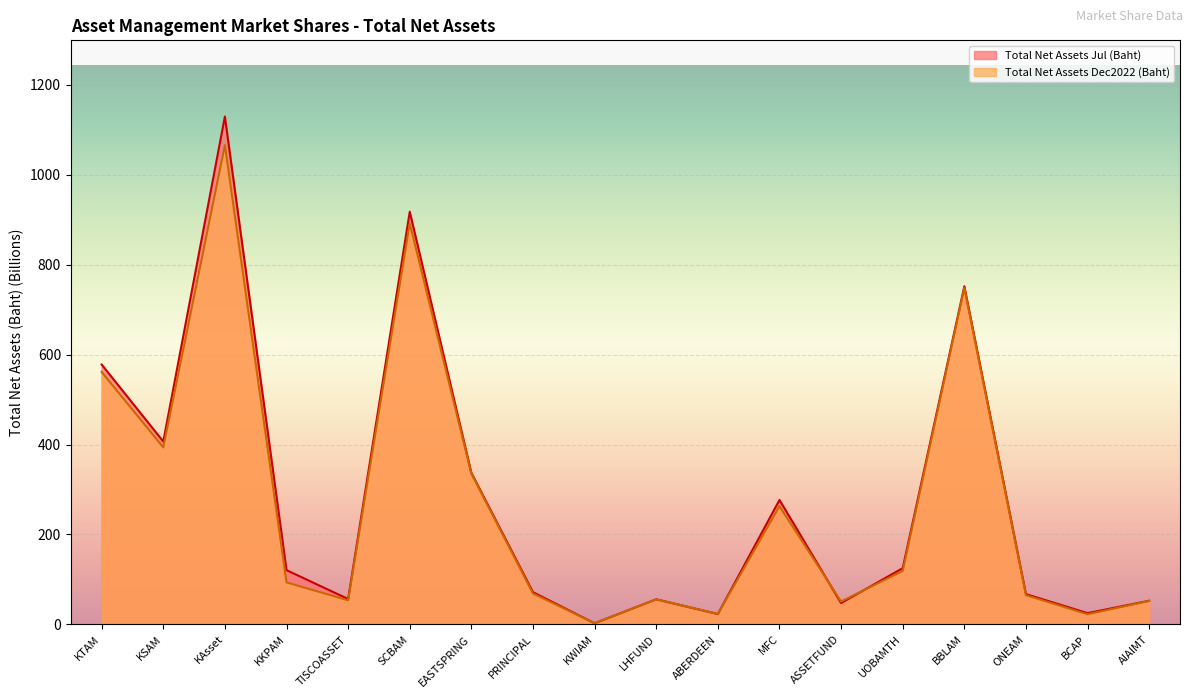

What is the label of the 15th point from the left?

BBLAM